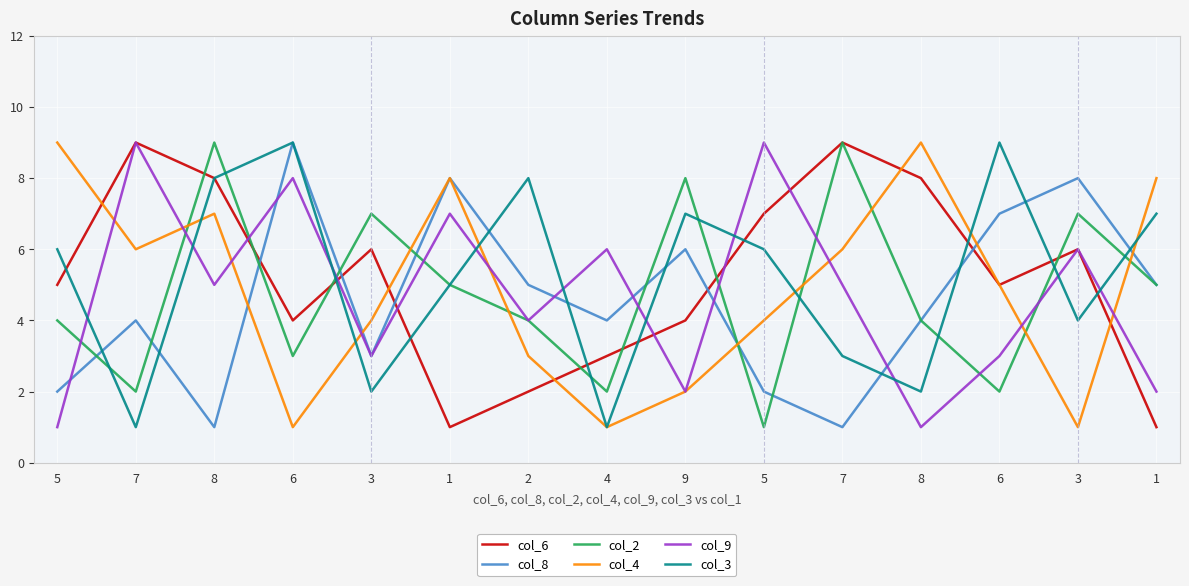

Where does the col_6 series first go above 5?

7